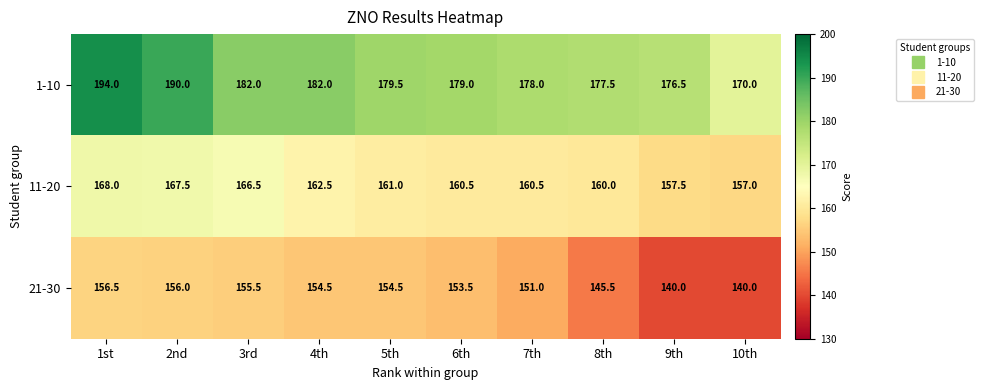

Read the 11-20 value at 6th.

160.5